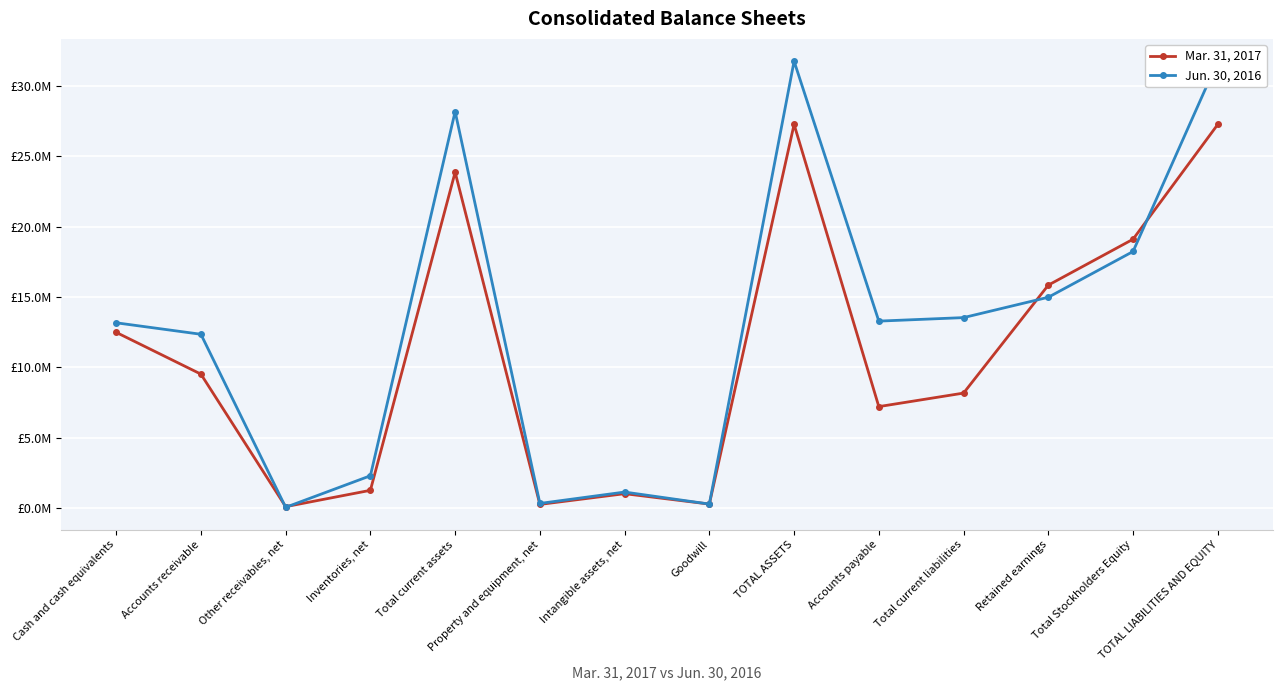

True or false: Jun. 30, 2016 and Mar. 31, 2017 intersect in this chart.

True